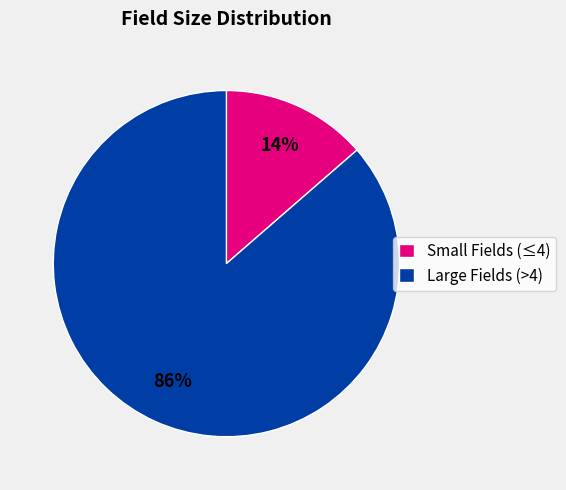

True or false: Large Fields (>4) accounts for 86% of the total.

True